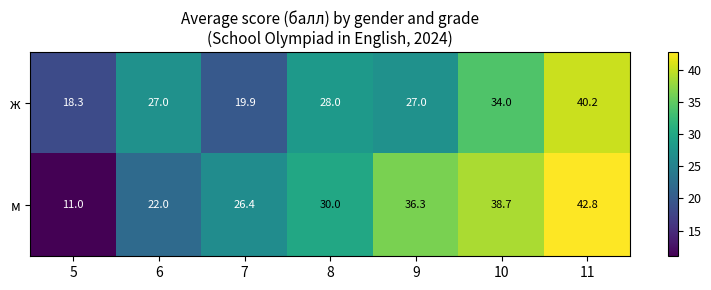

Which series has the largest total across all categories?

м